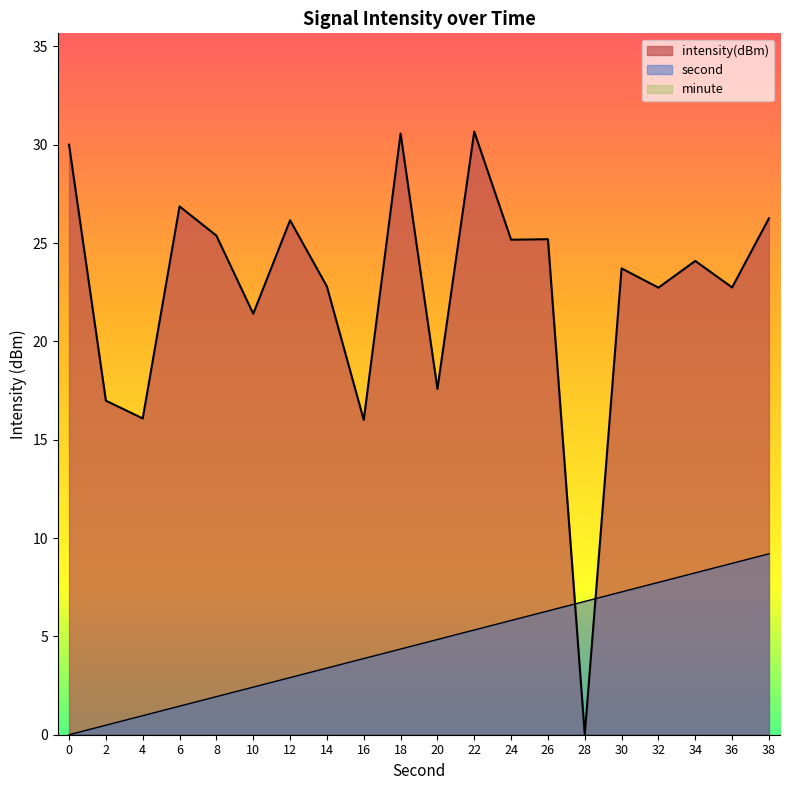

What is the average value of the second series?

4.6